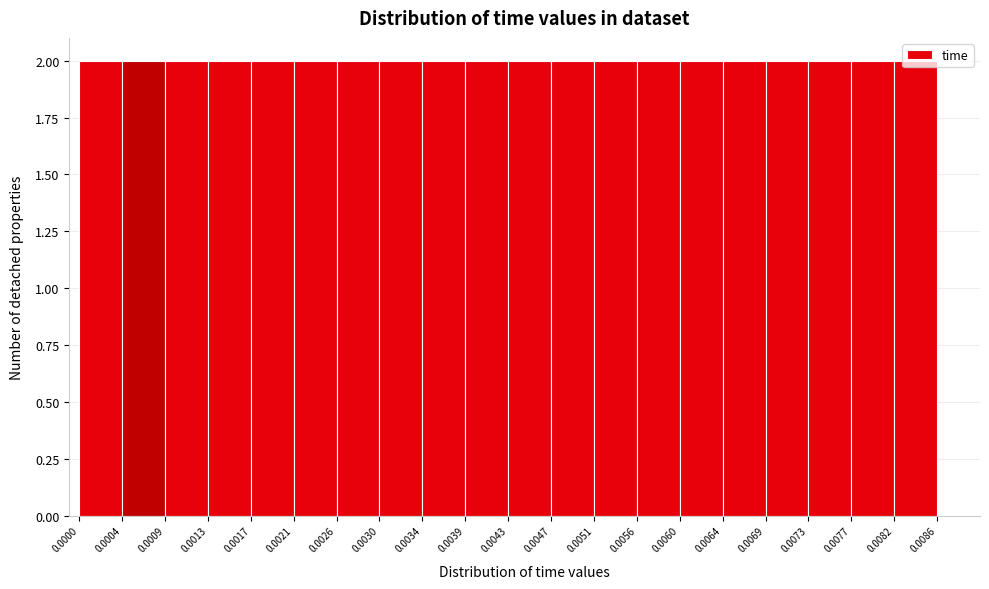

Reading left to right, list every bar in this chart as the range it spans on the x-axis followed by its height. The values are not printed on the chart, so give them approximately, as read against the axis.

0.0000 to 0.0004: 2
0.0004 to 0.0009: 2
0.0009 to 0.0013: 2
0.0013 to 0.0017: 2
0.0017 to 0.0021: 2
0.0021 to 0.0026: 2
0.0026 to 0.0030: 2
0.0030 to 0.0034: 2
0.0034 to 0.0039: 2
0.0039 to 0.0043: 2
0.0043 to 0.0047: 2
0.0047 to 0.0051: 2
0.0051 to 0.0056: 2
0.0056 to 0.0060: 2
0.0060 to 0.0064: 2
0.0064 to 0.0069: 2
0.0069 to 0.0073: 2
0.0073 to 0.0077: 2
0.0077 to 0.0082: 2
0.0082 to 0.0086: 2